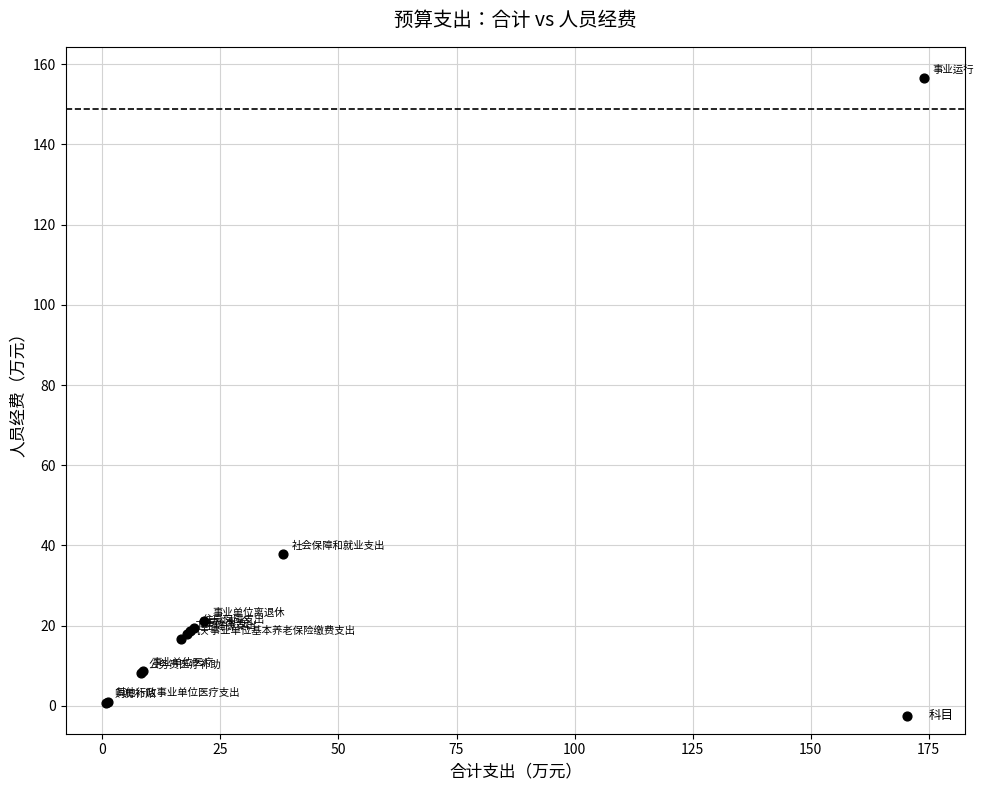

What Y value in the scatter plot is closest to 78?

37.8